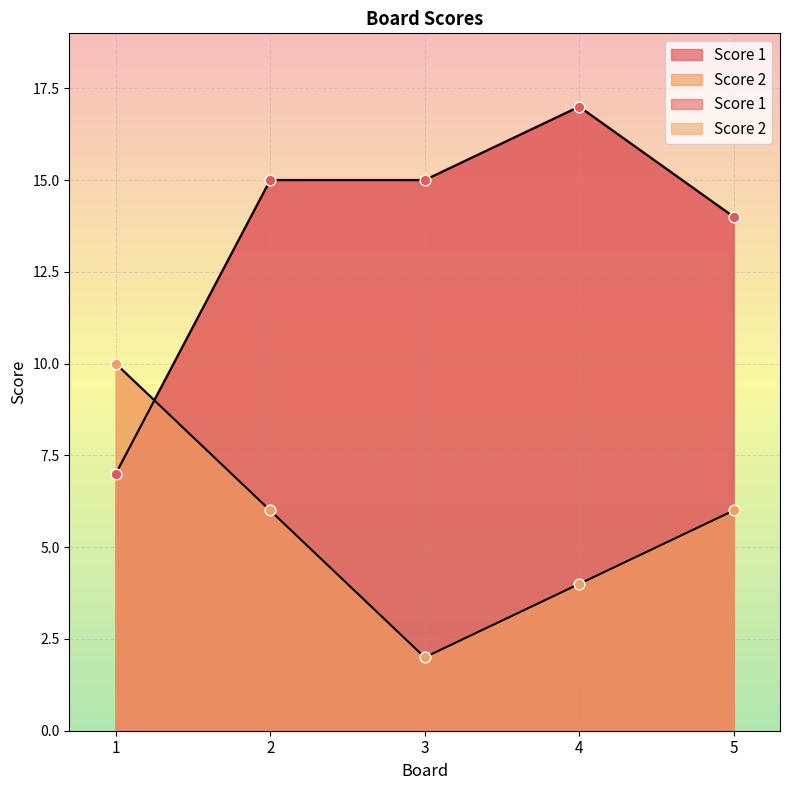

At how many categories does at least one series exceed 10?

4